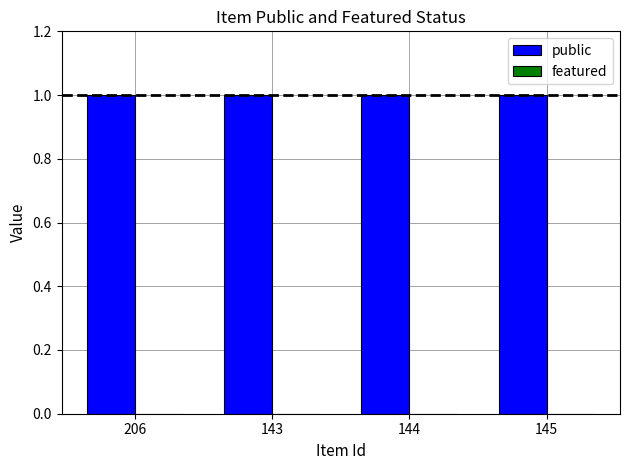

What is the sum of the public values at 206 and 143?

2